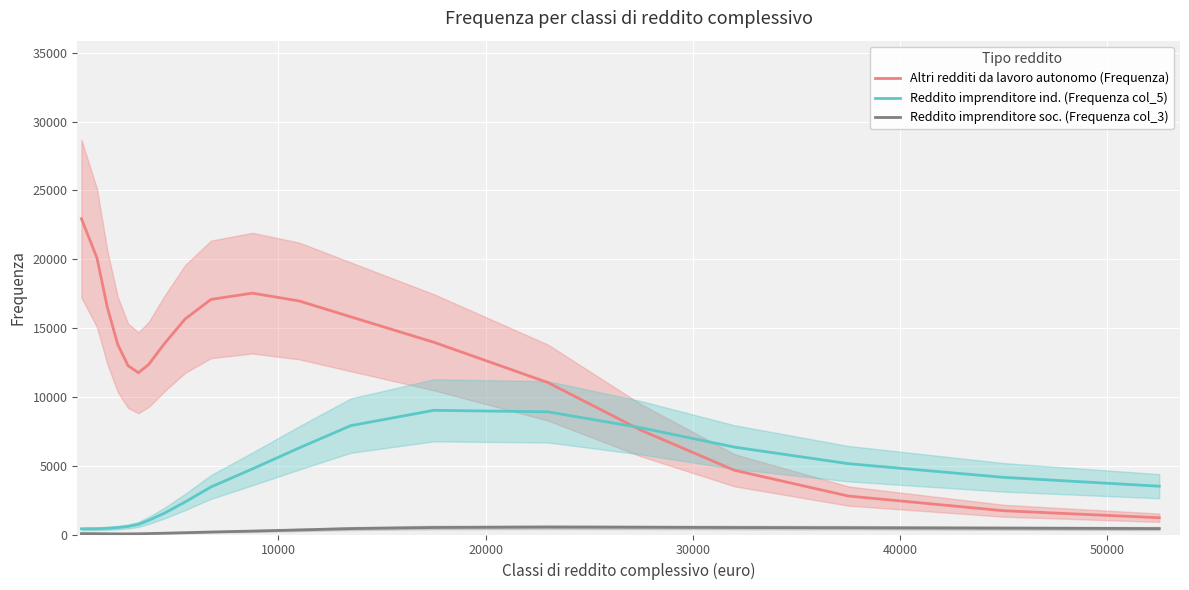

Which series has the largest total across all categories?

Altri redditi da lavoro autonomo (Frequenza)